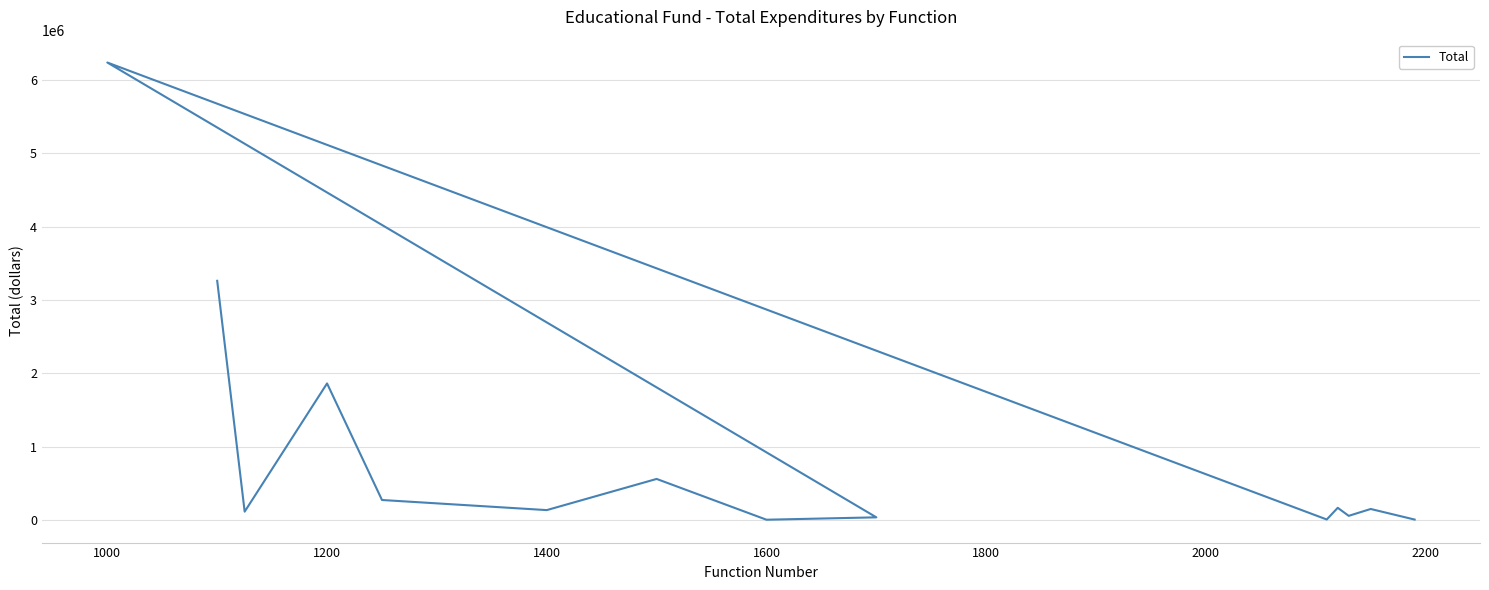

How many lines are shown in the chart?

1